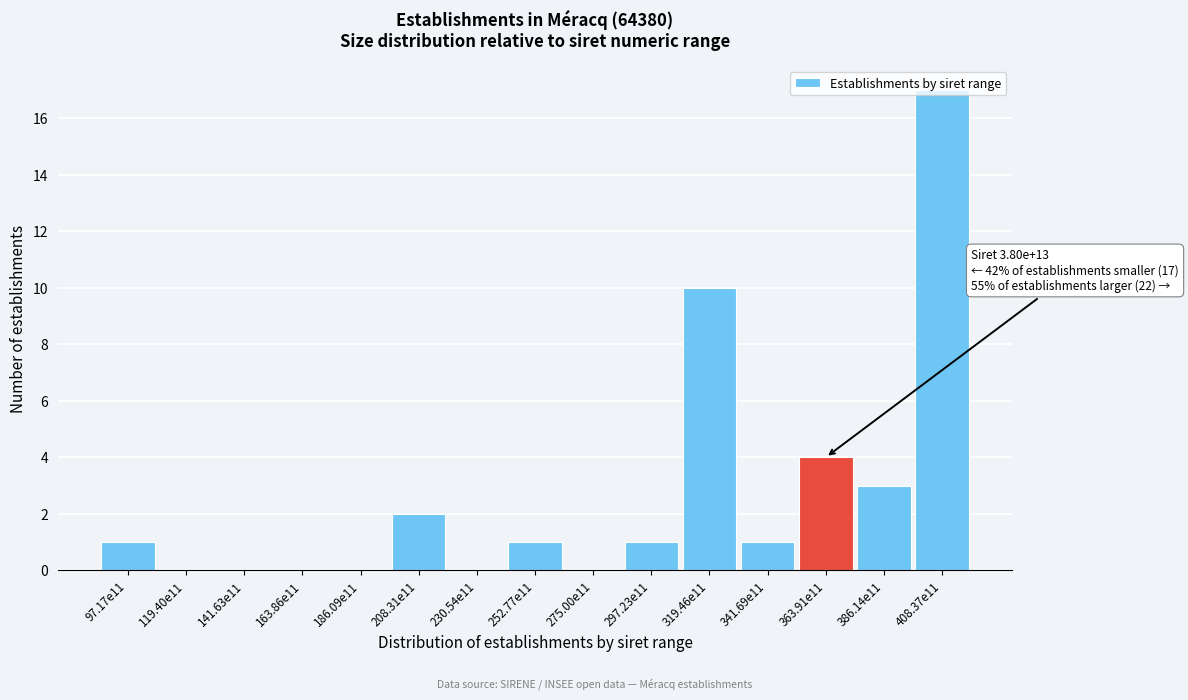

What is the change in value from 275.00e11 to 363.91e11?

+4